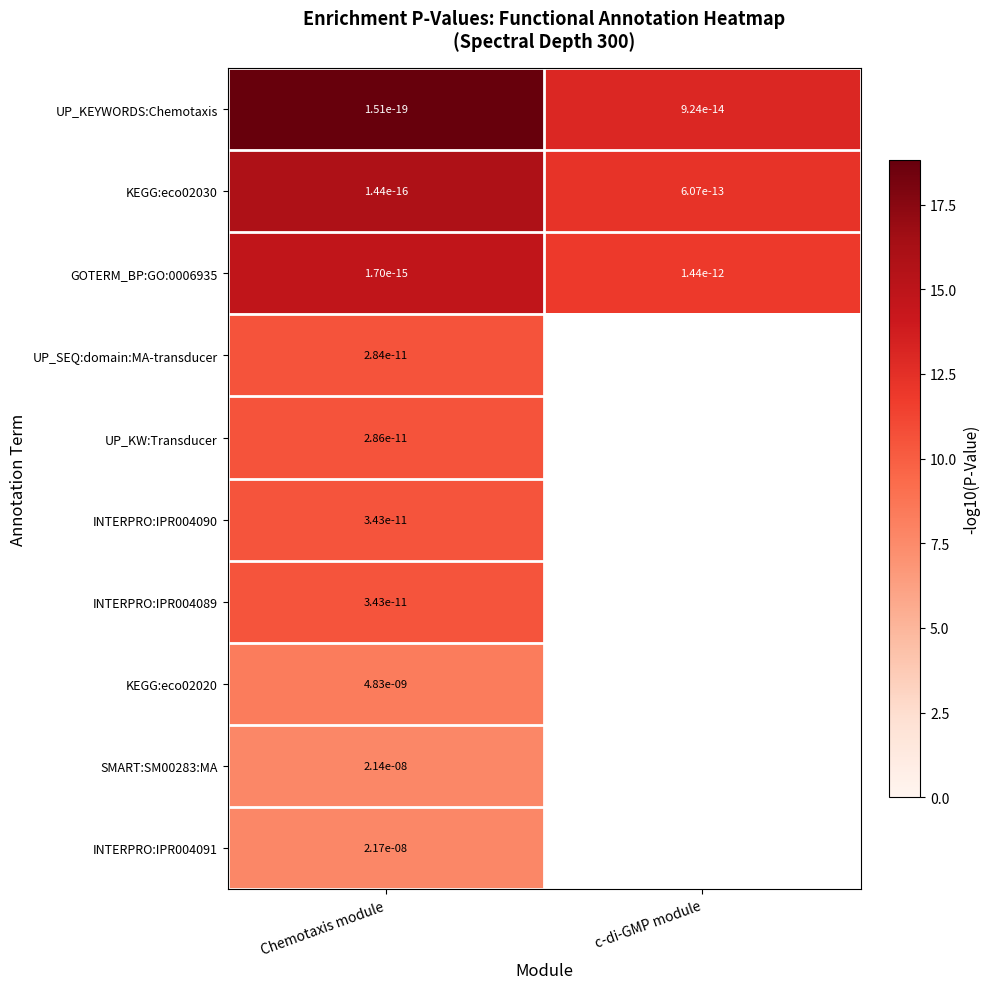

List the labels in order of GOTERM_BP:GO:0006935 value, smallest first.

Chemotaxis module, c-di-GMP module